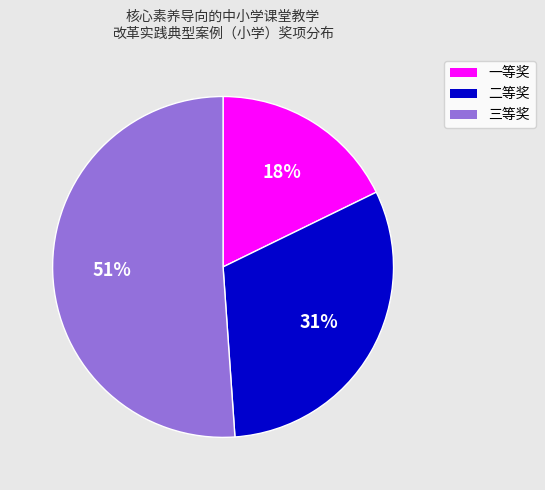

What is the largest slice in the pie chart?

三等奖